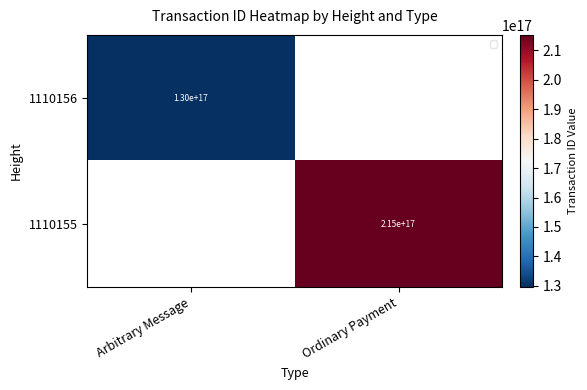

True or false: 1110155 has a value of 289278957776551616 at Ordinary Payment.

False